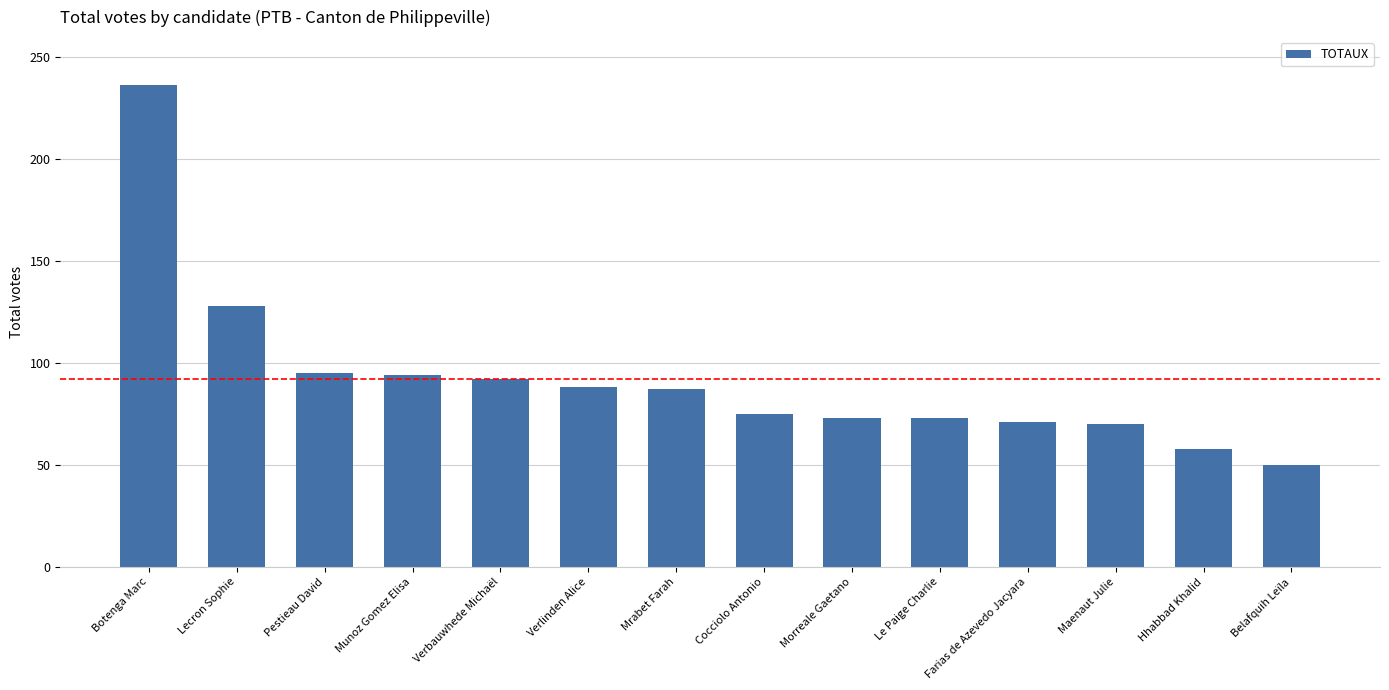

The value at Maenaut Julie is 70. True or false?

True